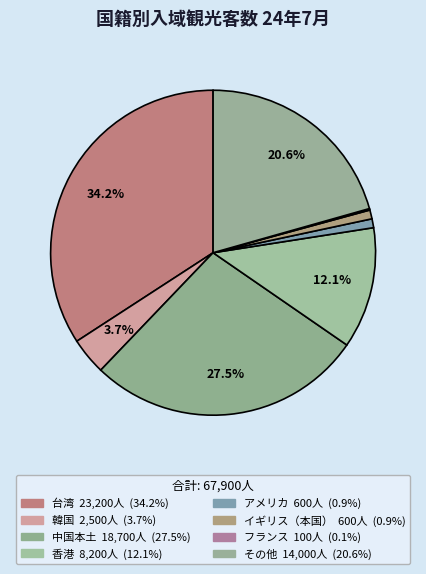

Which slice is the smallest?

フランス